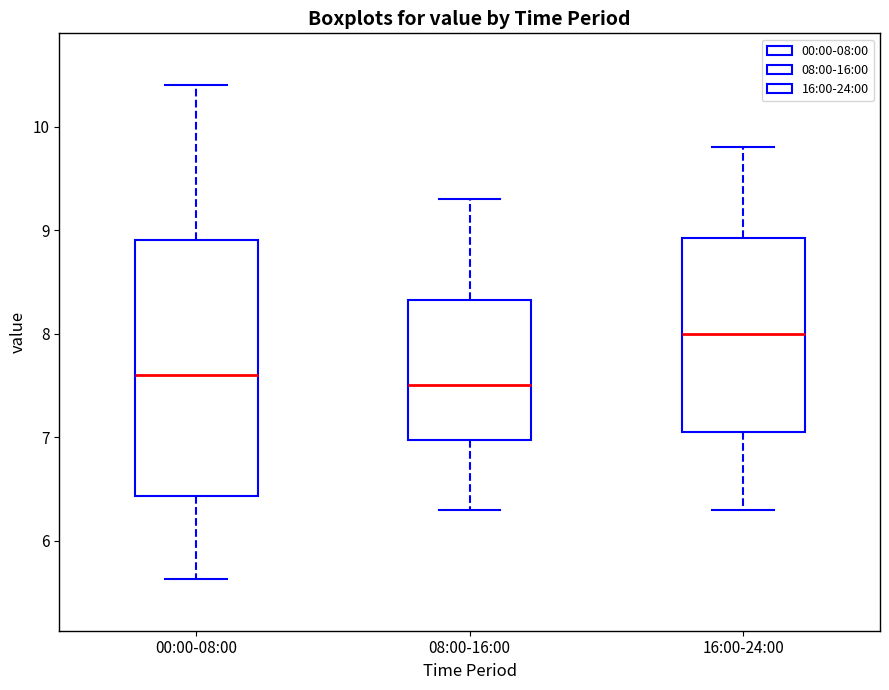

Where is the lower edge of the box for 08:00-16:00 on the y-axis? The values are not printed on the chart, so give them approximately, as read against the axis.

7.0